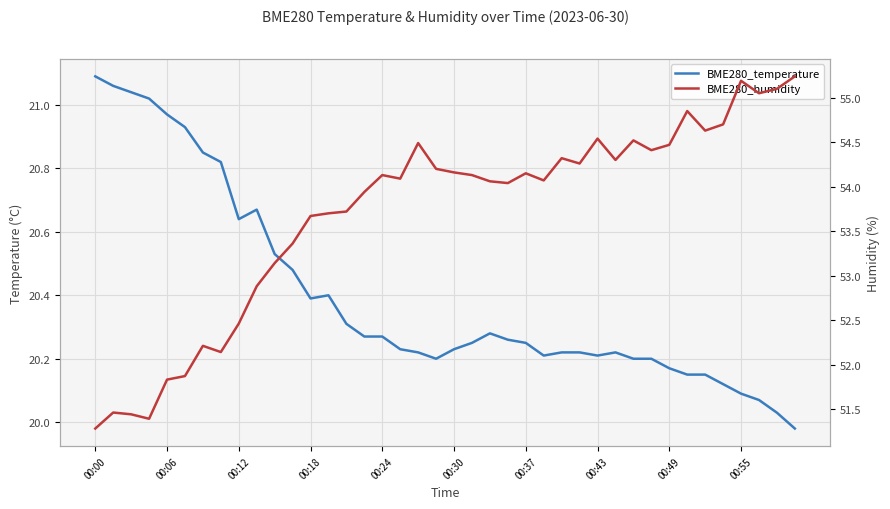

What is the lowest value of the BME280_humidity series?

51.3